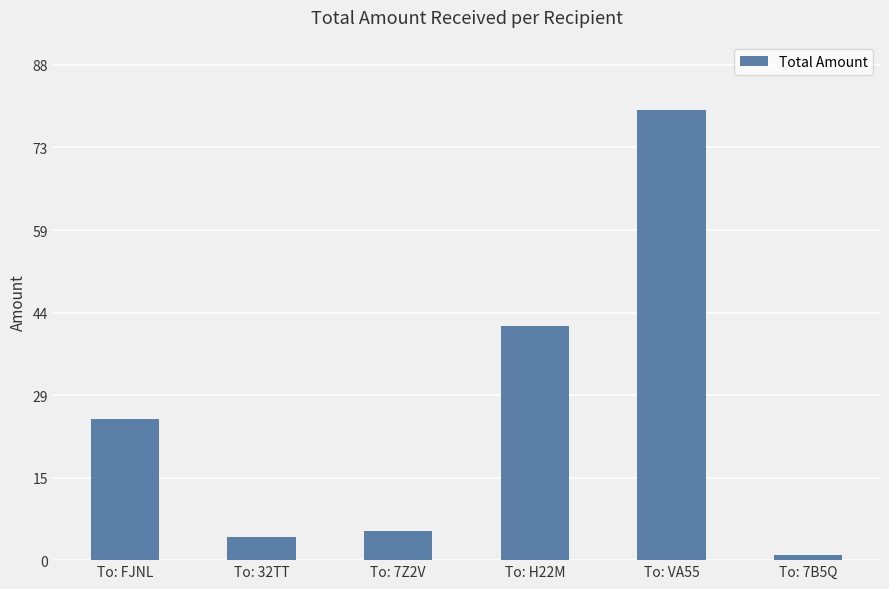

What is the sum of all values?

157.0